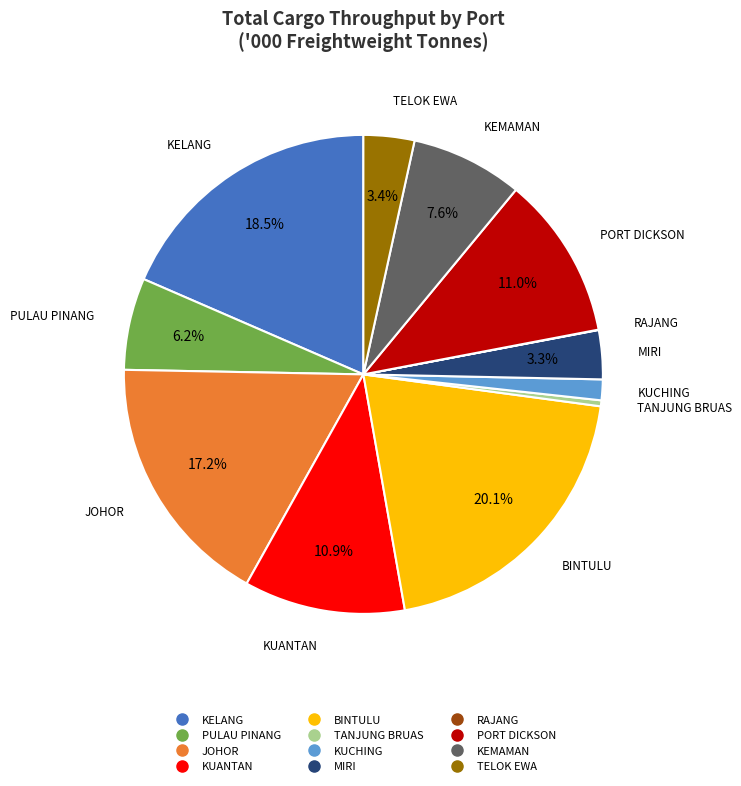

Is there any slice that represents more than half of the pie?

No